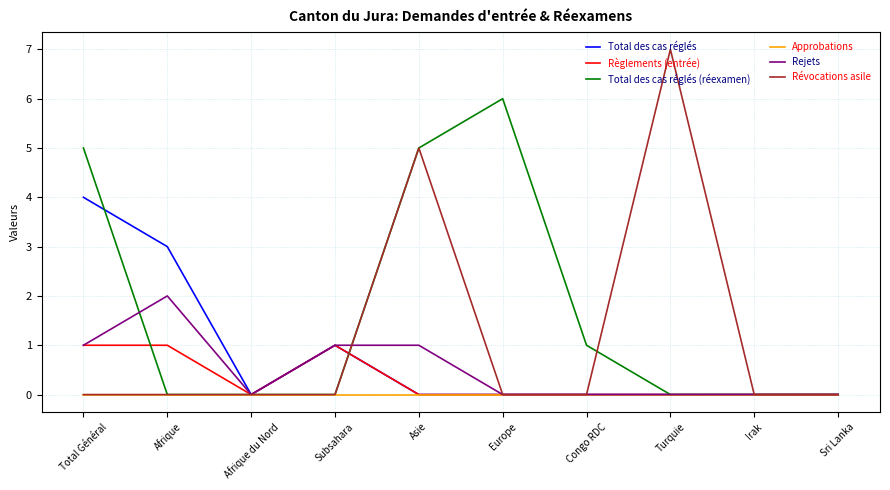

Is it true that Total des cas réglés (réexamen) equals -2 at Turquie?

False